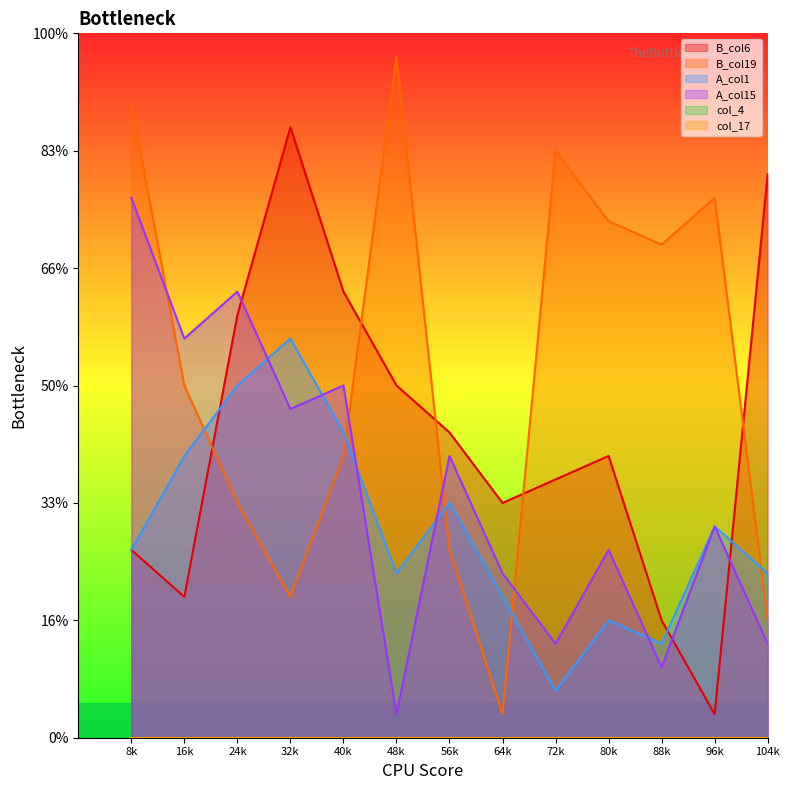

Rank the series by their average value, from highest to lowest.

B_col19, B_col6, A_col15, A_col1